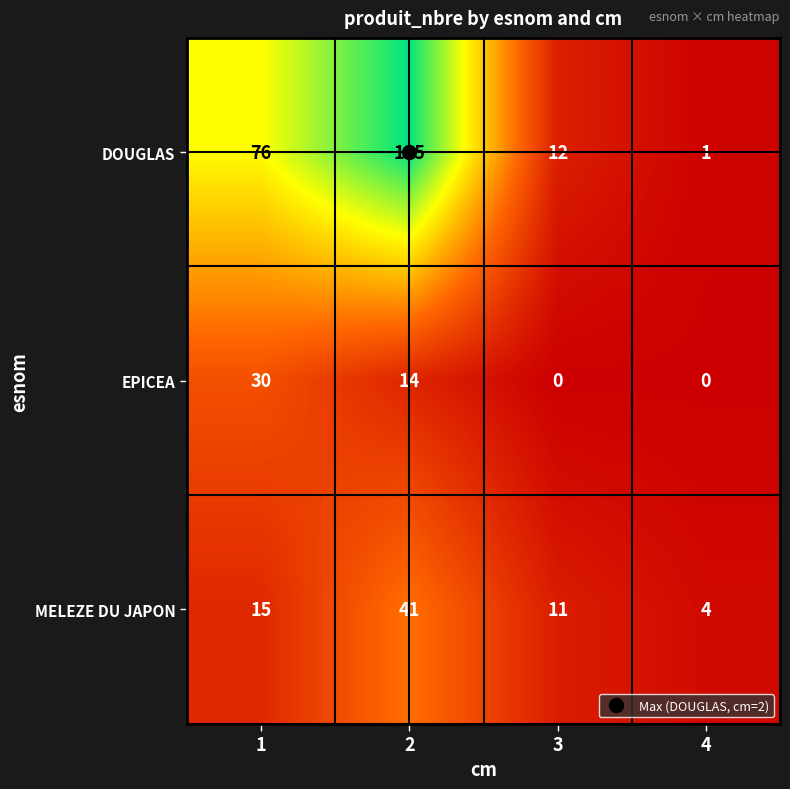

Is the value of MELEZE DU JAPON at 1 greater than the value of DOUGLAS at 3?

Yes